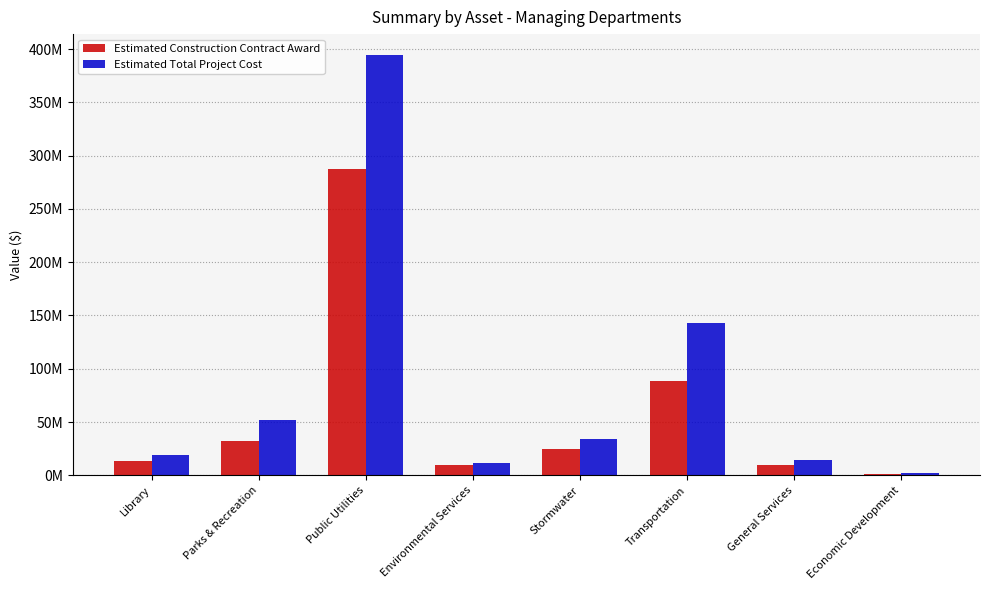

Reading right to left, extract all data points from this chart.

Estimated Construction Contract Award: 1585967	9279671	88512239	24398595	9400000	287071571	32442530	13845649
Estimated Total Project Cost: 2558347	14245152	142694421	33741524	11750000	394303820	51910401	19266445